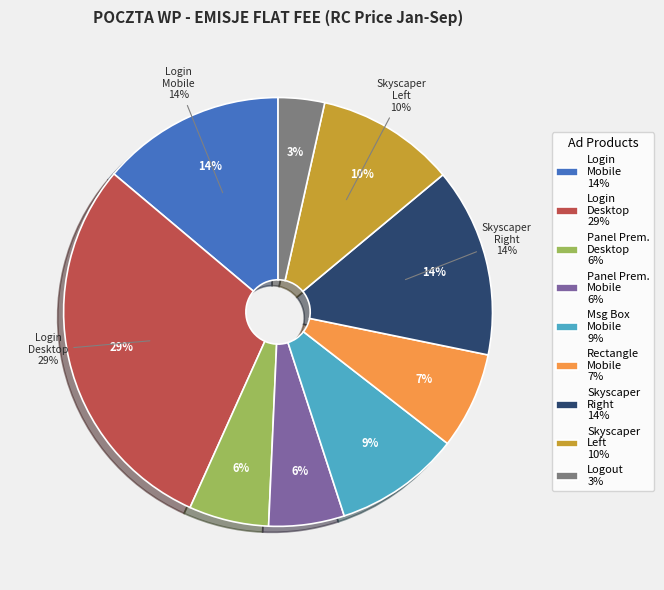

What percentage is the Poczta WP Logout slice, to the nearest percent?

3%